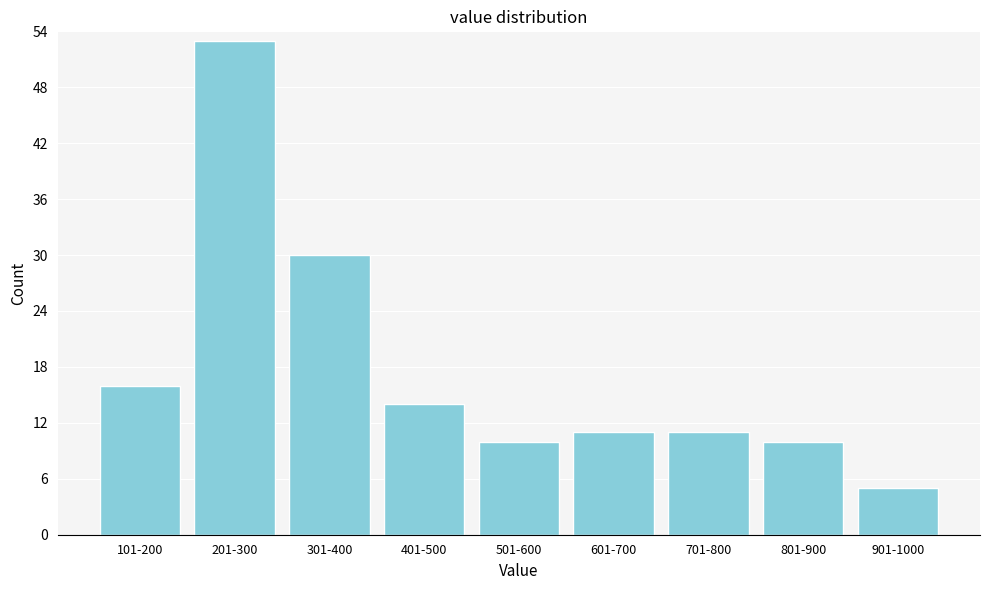

Reading left to right, what are all the values shown in this chart?

101-200=16	201-300=53	301-400=30	401-500=14	501-600=10	601-700=11	701-800=11	801-900=10	901-1000=5